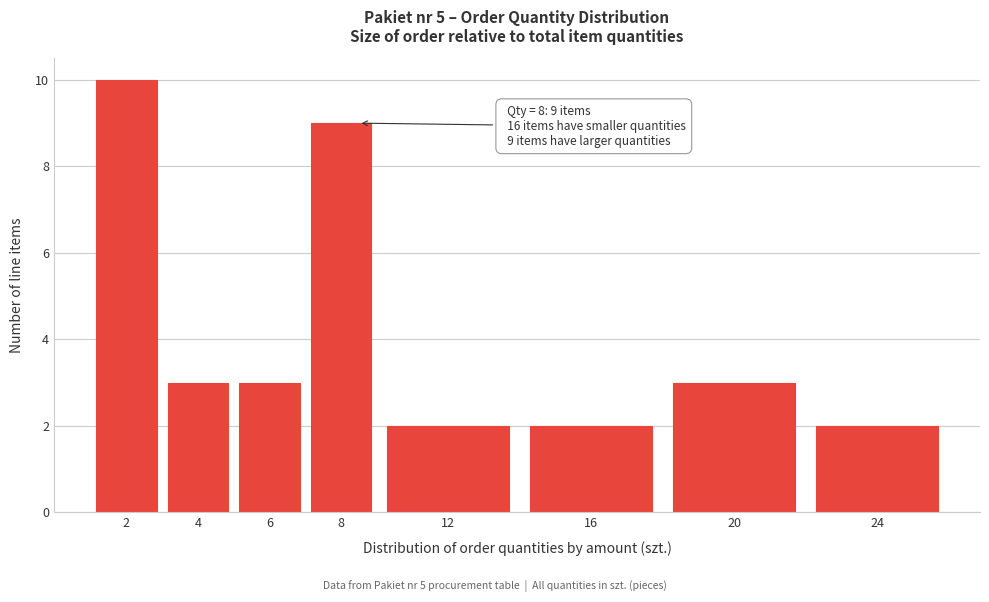

Reading left to right, extract all data points from this chart.

2=10	4=3	6=3	8=9	12=2	16=2	20=3	24=2